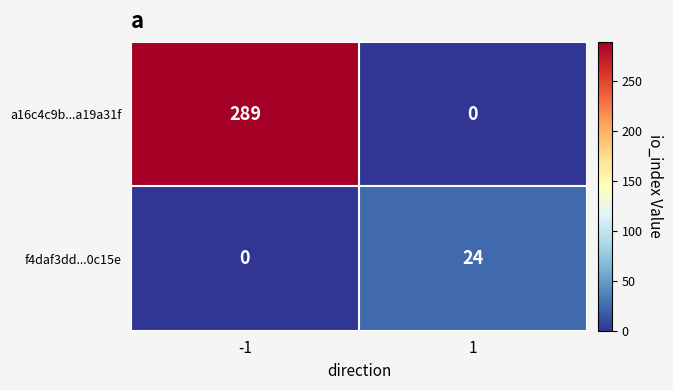

Rank the series by their average value, from lowest to highest.

f4daf3dd...0c15e, a16c4c9b...a19a31f